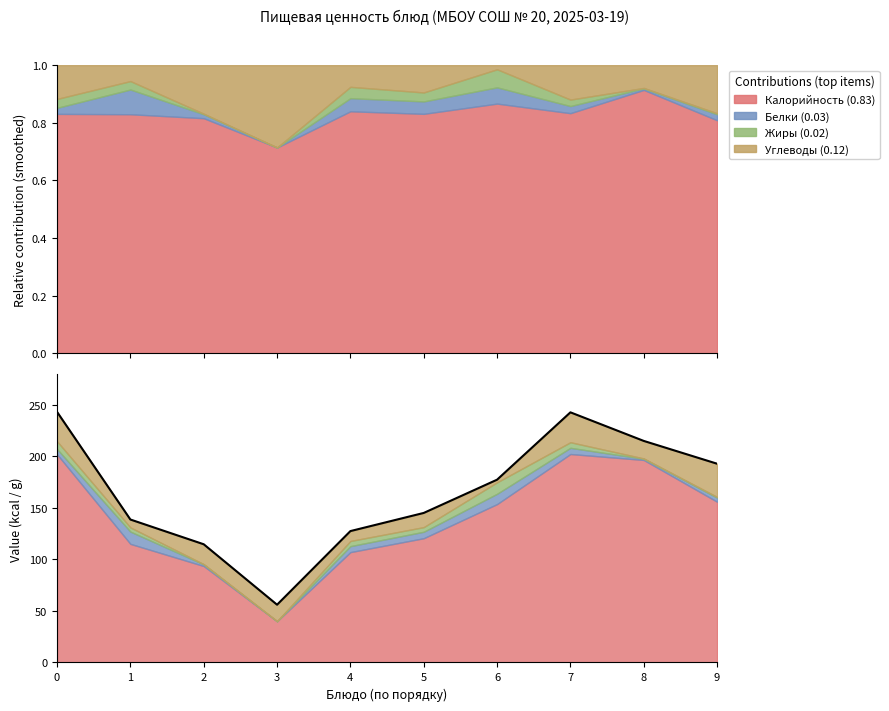

Between 6 and 9, which is larger?

9